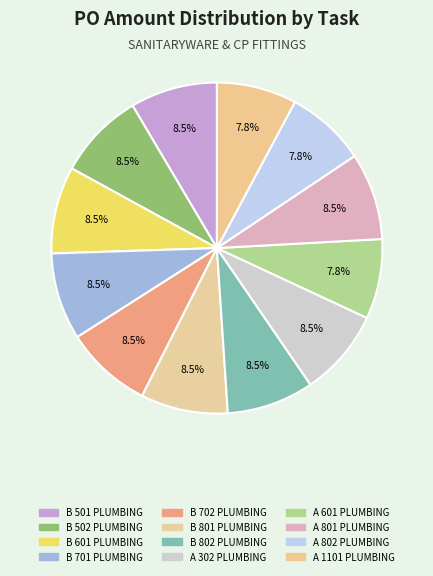

How many slices are in this pie chart?

12